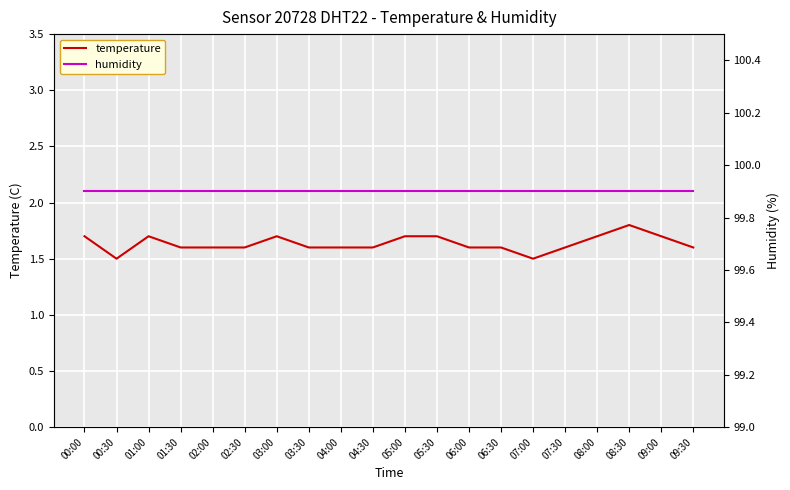

List the series in order of their peak value, highest first.

humidity, temperature